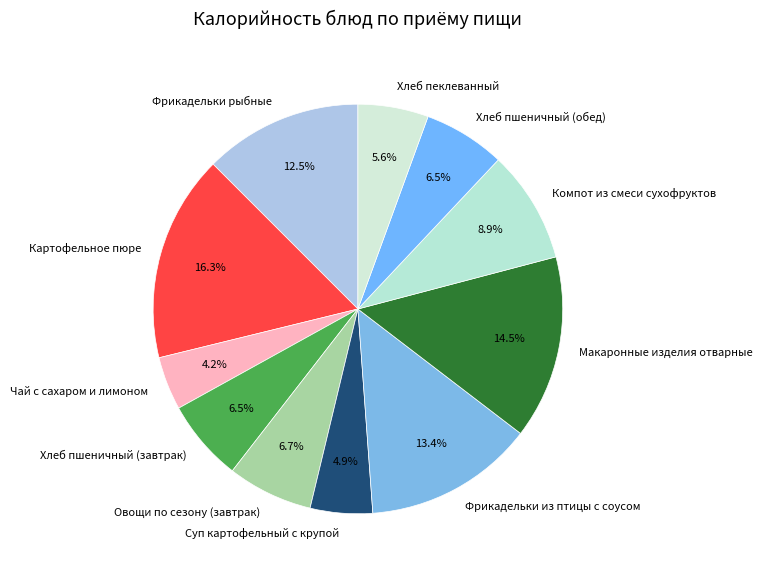

What is the ratio of the value at Чай с сахаром и лимоном to the value at Суп картофельный с крупой?

0.9